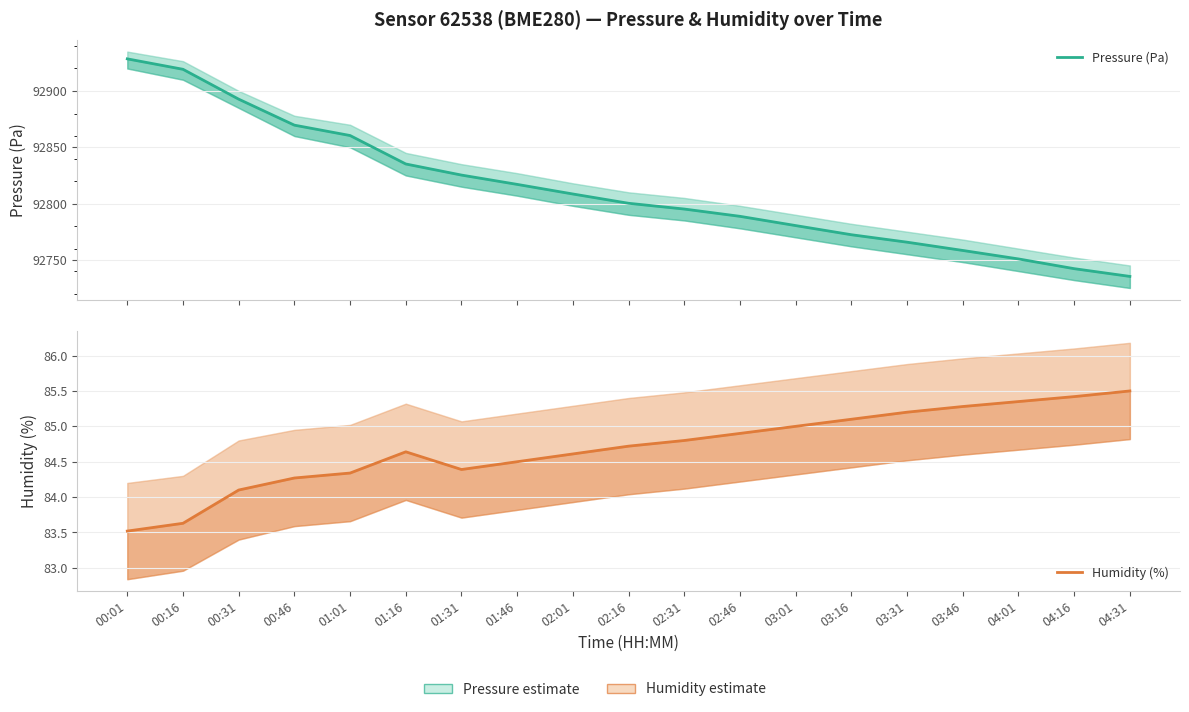

Is the value of Humidity (%) at 01:46 greater than the value of Pressure (Pa) at 04:31?

No